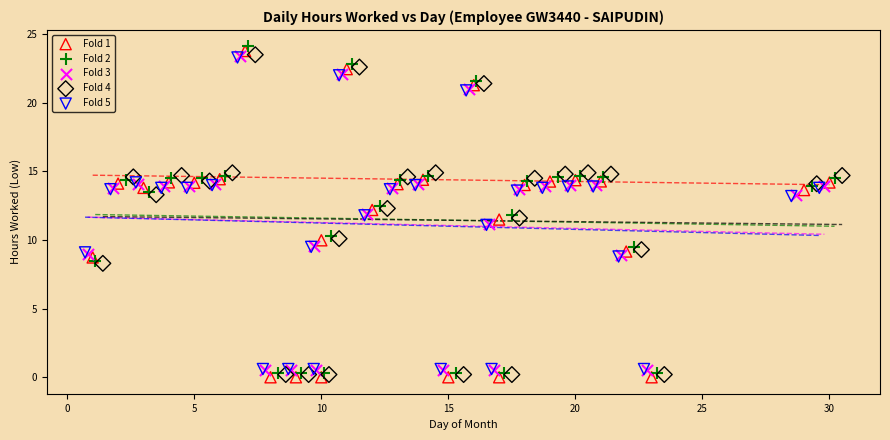

Which series has the widest spread of Y values?

Fold 2